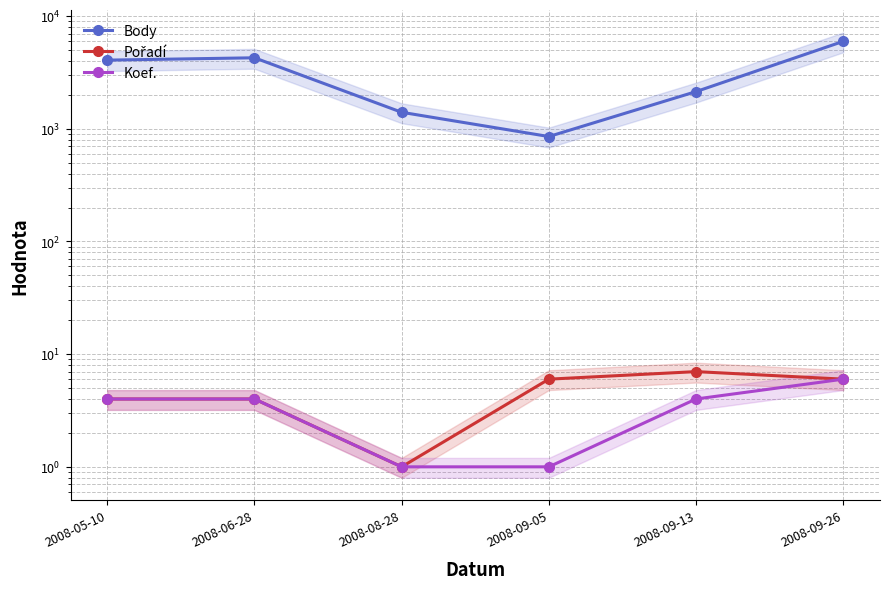

The Pořadí series shows 4 at 2008-06-28. True or false?

True